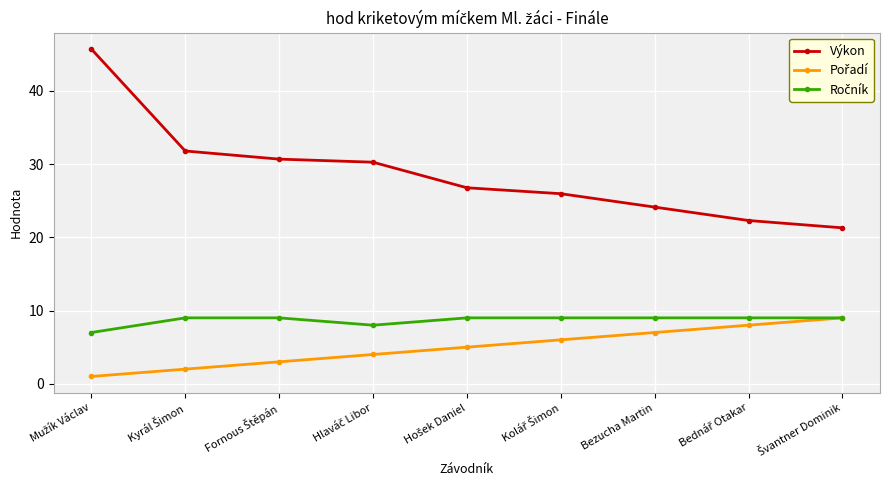

Which series has the largest total across all categories?

Výkon